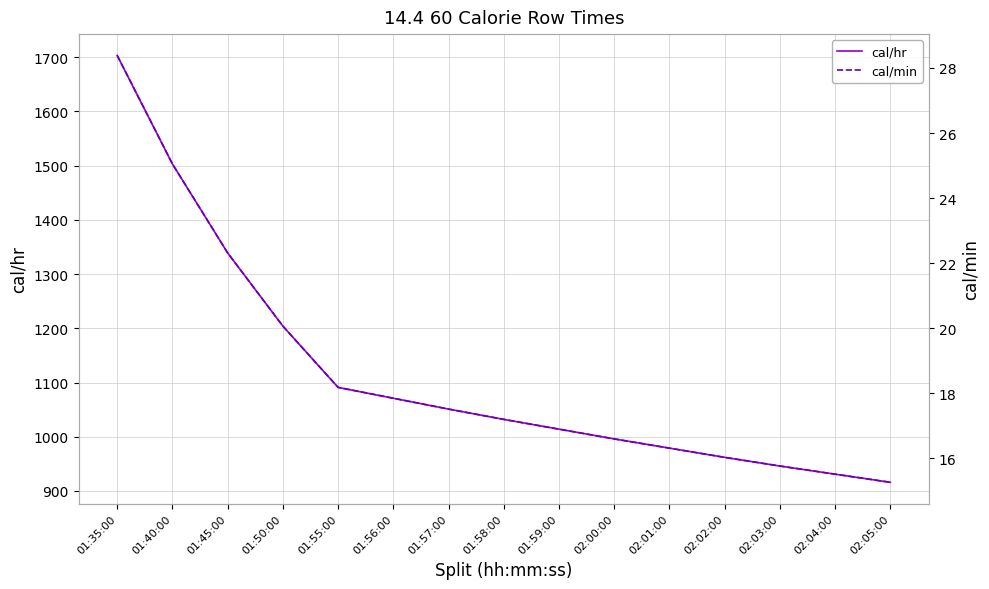

At which category does the chart reach its peak across all series?

01:35:00